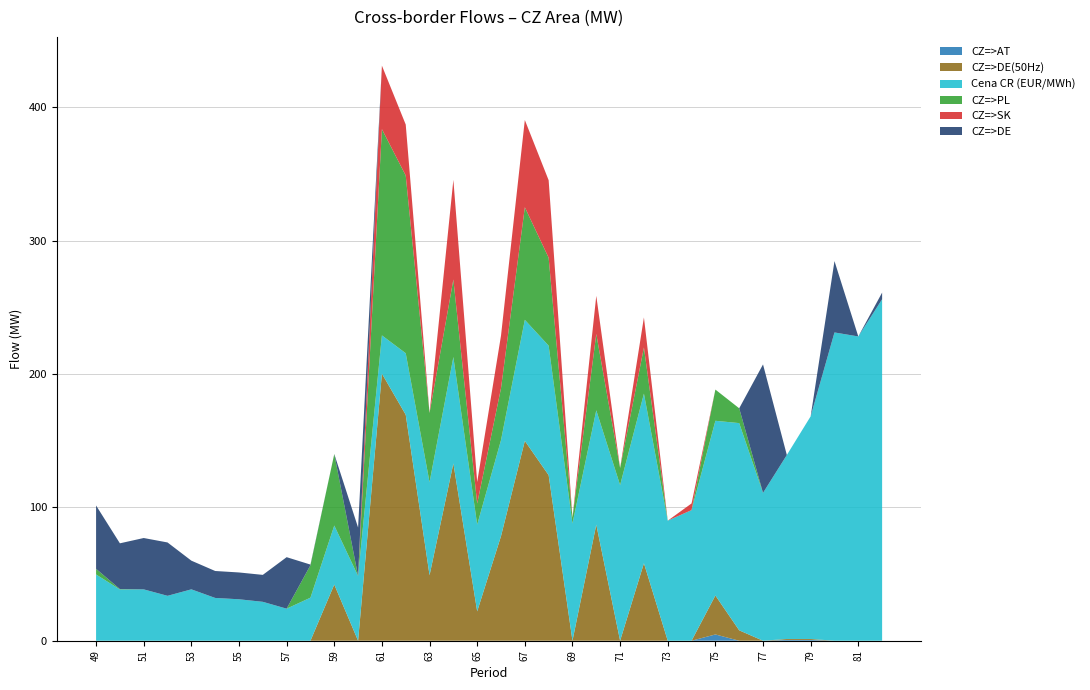

Reading right to left, transcribe all the data shown in this chart.

CZ=>AT: 0.0	0.0	0.0	0.6	0.6	0.0	0.0	4.7	0.0	0.0	0.0	0.0	0.0	0.0	0.0	0.0	0.0	0.0	0.0	0.0	0.0	0.0	0.0	0.0	0.0	0.0	0.0	0.0	0.0	0.0	0.0	0.0	0.0	0.0
CZ=>DE(50Hz): 0.0	0.0	0.0	0.7	0.7	0.0	7.8	29.2	0.0	0.0	58.1	0.0	87.0	0.0	124.1	149.8	78.4	22.0	132.9	49.1	169.4	200.2	0.0	42.1	0.0	0.0	0.0	0.0	0.0	0.0	0.0	0.0	0.0	0.0
Cena CR (EUR/MWh): 256.0	228.1	231.1	166.9	137.9	110.8	155.3	131.0	97.9	90.0	127.1	116.7	85.7	87.9	97.1	90.7	72.0	65.1	79.8	69.7	46.1	28.7	48.5	44.3	32.3	24.0	29.2	31.1	32.1	38.5	33.7	38.5	38.4	49.7
CZ=>PL: 0.0	0.0	0.0	0.0	0.0	0.0	11.1	23.4	0.0	0.0	34.6	12.8	57.2	4.4	65.9	84.4	38.9	15.8	58.1	51.9	133.2	154.6	0.0	53.6	24.3	0.0	0.0	0.0	0.0	0.0	0.0	0.0	0.3	4.2
CZ=>SK: 0.0	0.0	0.0	0.0	0.0	0.0	0.0	0.0	5.0	0.0	22.5	0.0	28.6	0.0	58.1	65.4	39.4	16.1	74.7	0.0	38.2	47.6	0.0	0.0	0.0	0.0	0.0	0.0	0.0	0.0	0.0	0.0	0.0	0.0
CZ=>DE: 5.0	0.0	53.5	0.0	0.0	96.3	0.0	0.0	0.0	0.0	0.0	0.0	0.0	0.0	0.0	0.0	0.0	0.0	0.0	0.0	0.0	0.0	36.3	0.0	0.5	38.6	20.2	20.1	20.2	21.5	40.0	38.5	34.3	47.5